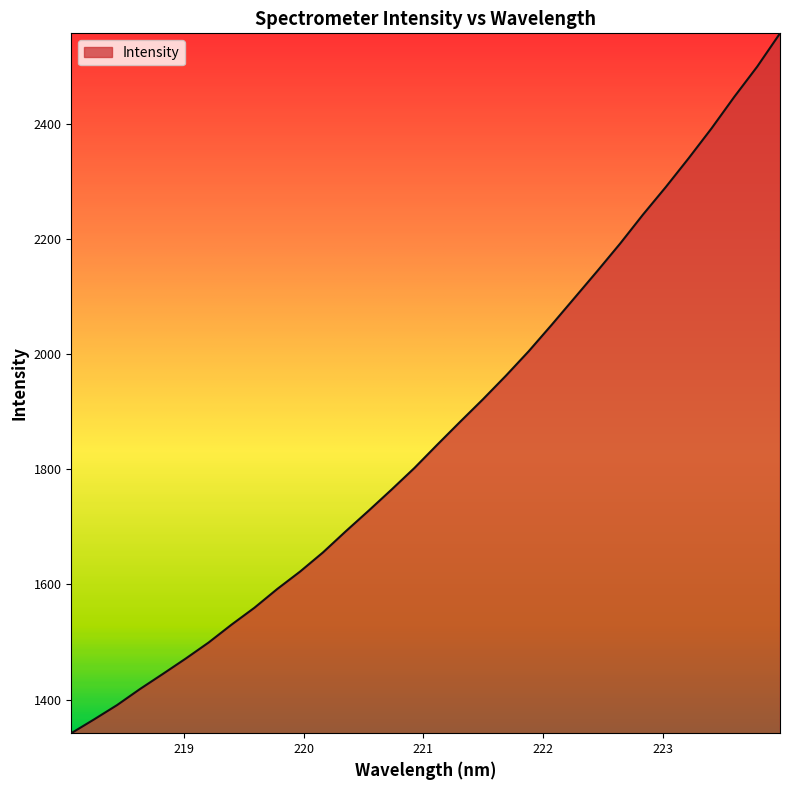

What is the difference between the maximum and minimum values?

1215.3